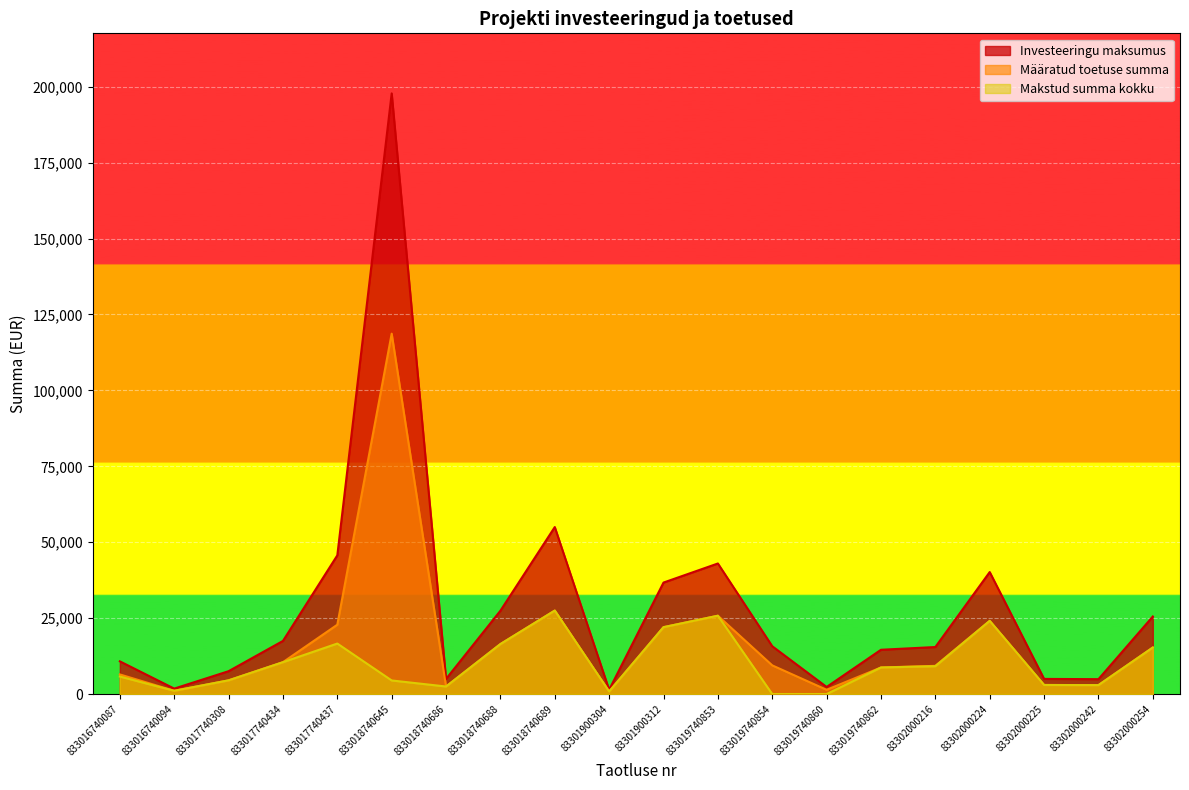

Between 83301900304 and 833018740688, which is larger?

833018740688